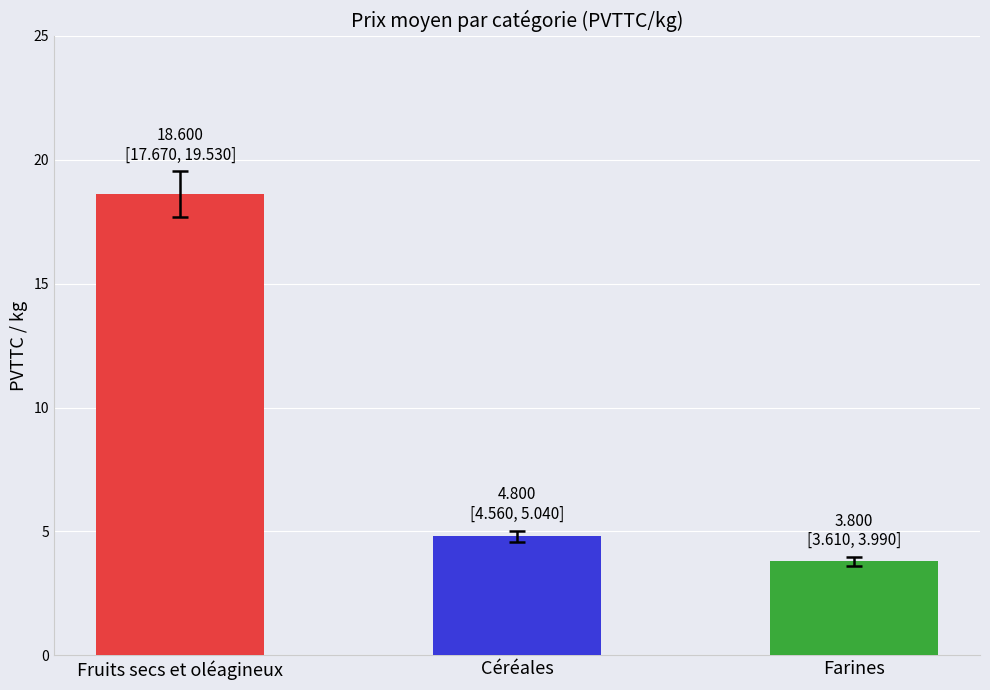

Reading right to left, extract all data points from this chart.

Farines=3.8	Céréales=4.8	Fruits secs et oléagineux=18.6